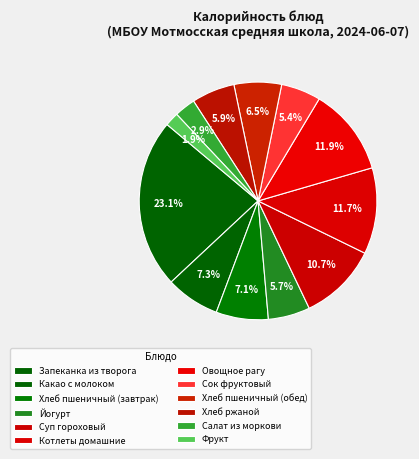

How many segments does this pie chart have?

12